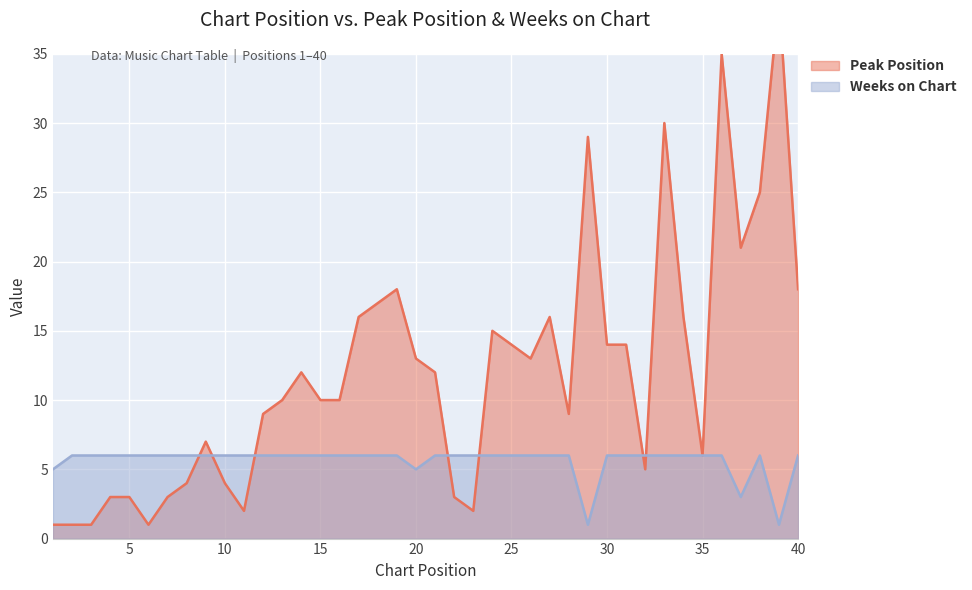

How many distinct data groups are displayed?

2